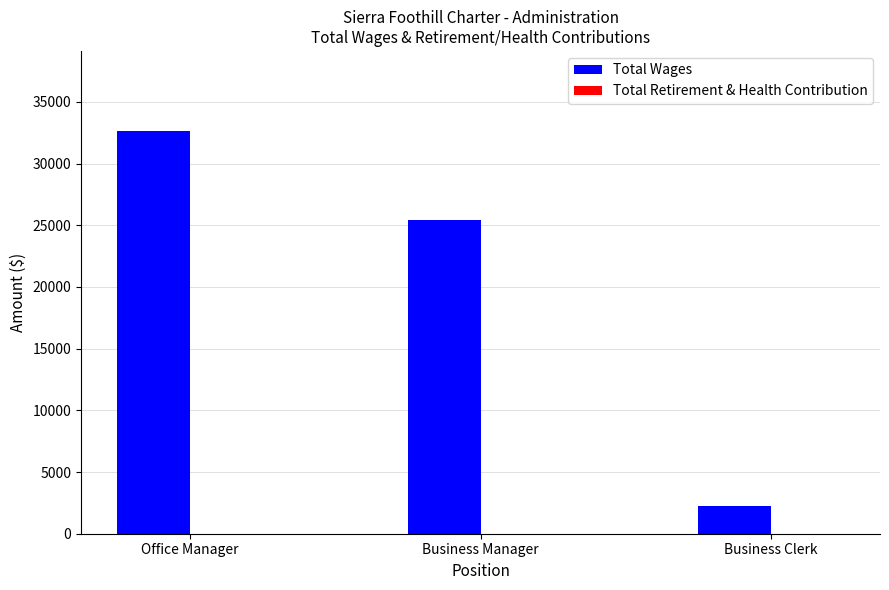

The chart shows a value of 50874 at Office Manager. True or false?

False